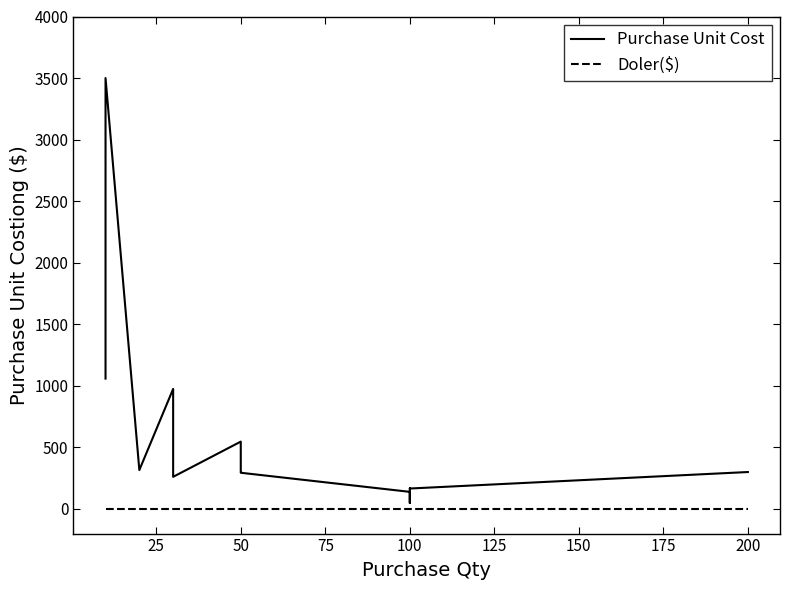

True or false: Purchase Unit Cost has a value of 131 at 200.

False